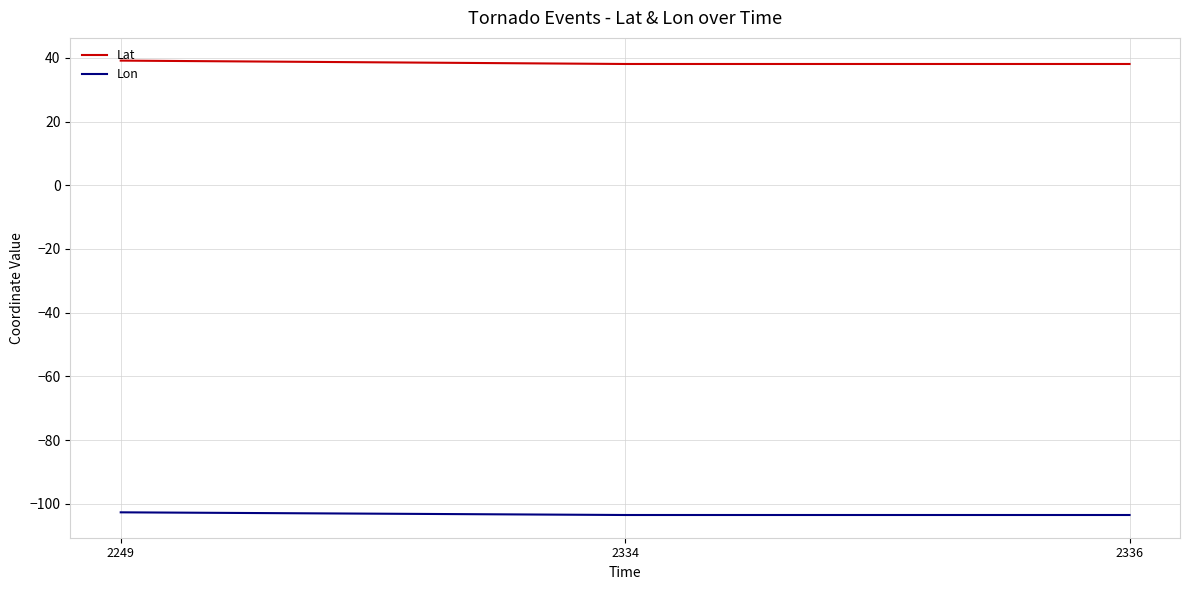

At 2336, list the series in order from largest to smallest.

Lat, Lon